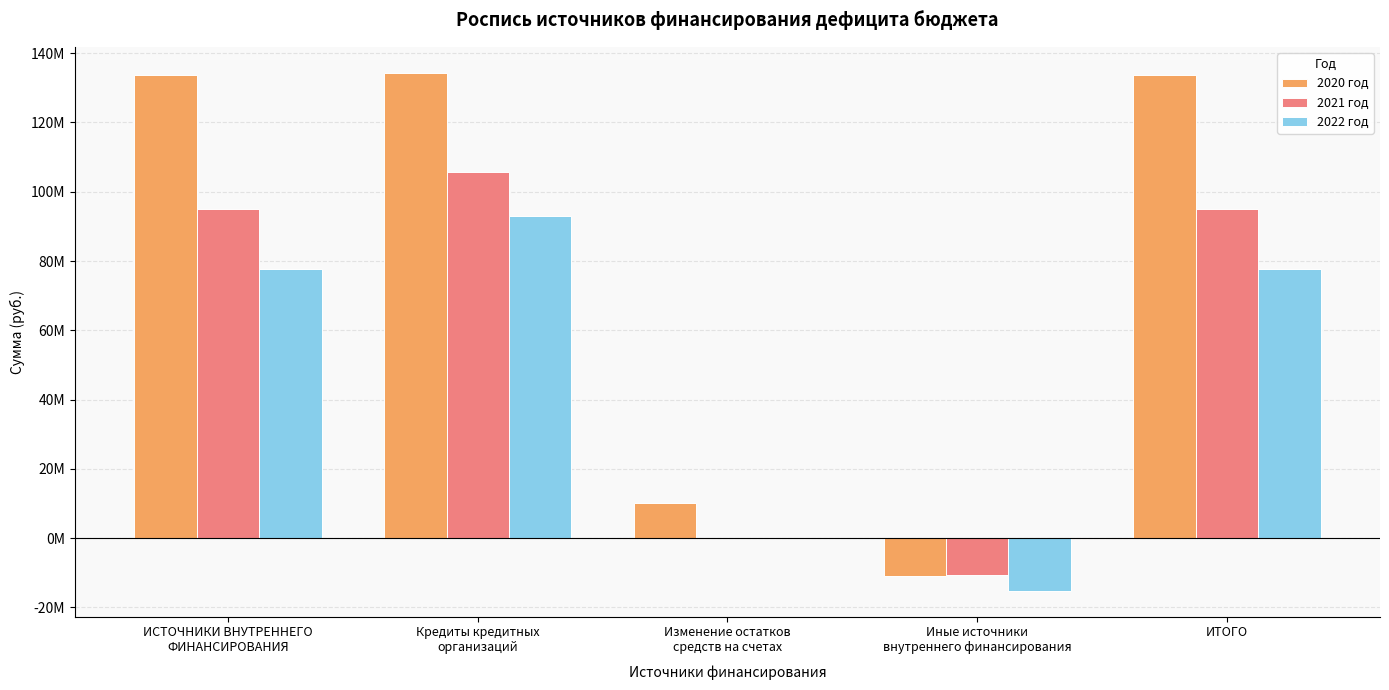

What are all the series names shown in the legend?

2020 год, 2021 год, 2022 год